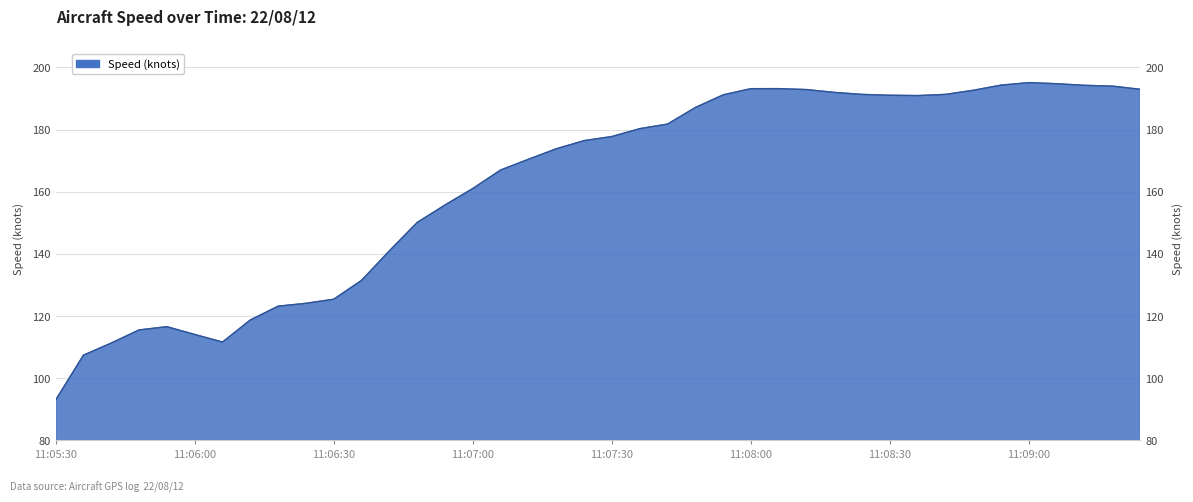

List the labels in order of value, smallest first.

11:05:30, 11:05:36, 11:05:41, 11:06:06, 11:06:00, 11:05:48, 11:05:54, 11:06:11, 11:06:18, 11:06:24, 11:06:30, 11:06:36, 11:06:41, 11:06:48, 11:06:54, 11:07:00, 11:07:06, 11:07:11, 11:07:18, 11:07:24, 11:07:30, 11:07:36, 11:07:41, 11:07:48, 11:08:36, 11:08:30, 11:07:54, 11:08:24, 11:08:41, 11:08:18, 11:08:48, 11:08:11, 11:09:24, 11:08:00, 11:08:06, 11:09:18, 11:09:11, 11:08:54, 11:09:06, 11:09:00